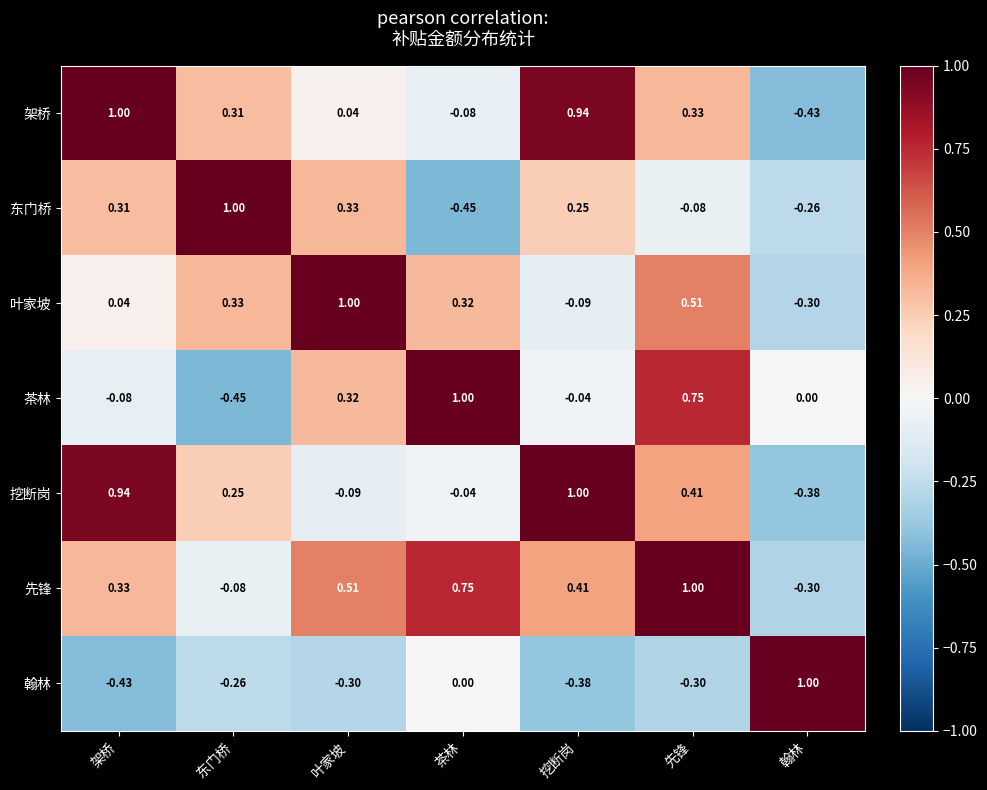

At which category is the sum across all series the highest?

先锋